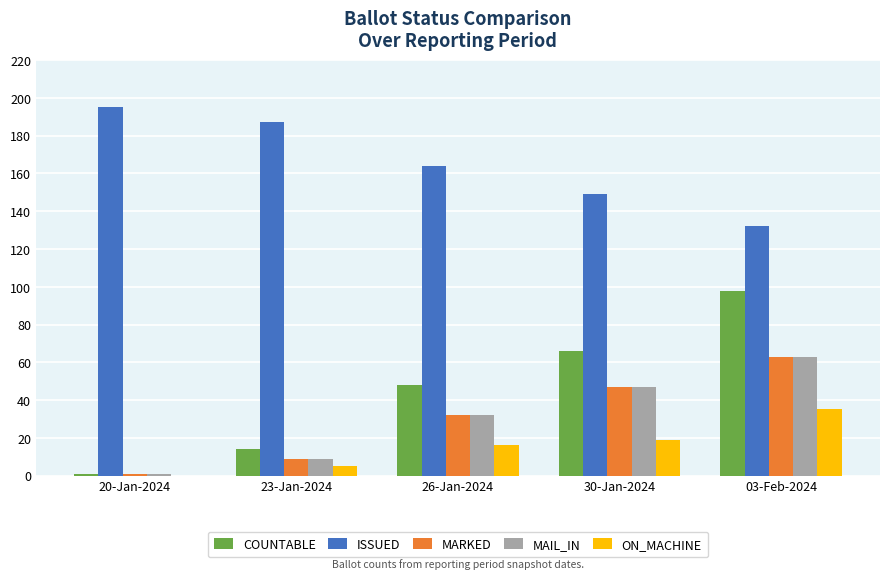

What are all the series names shown in the legend?

COUNTABLE, ISSUED, MARKED, MAIL_IN, ON_MACHINE